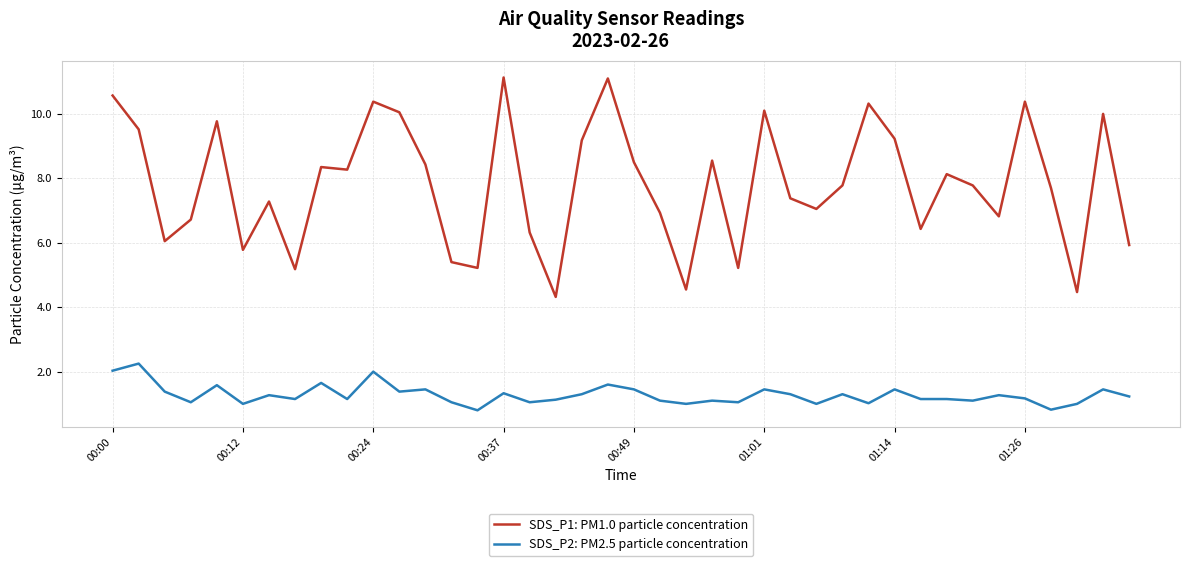

Which series has the largest total across all categories?

SDS_P1: PM1.0 particle concentration